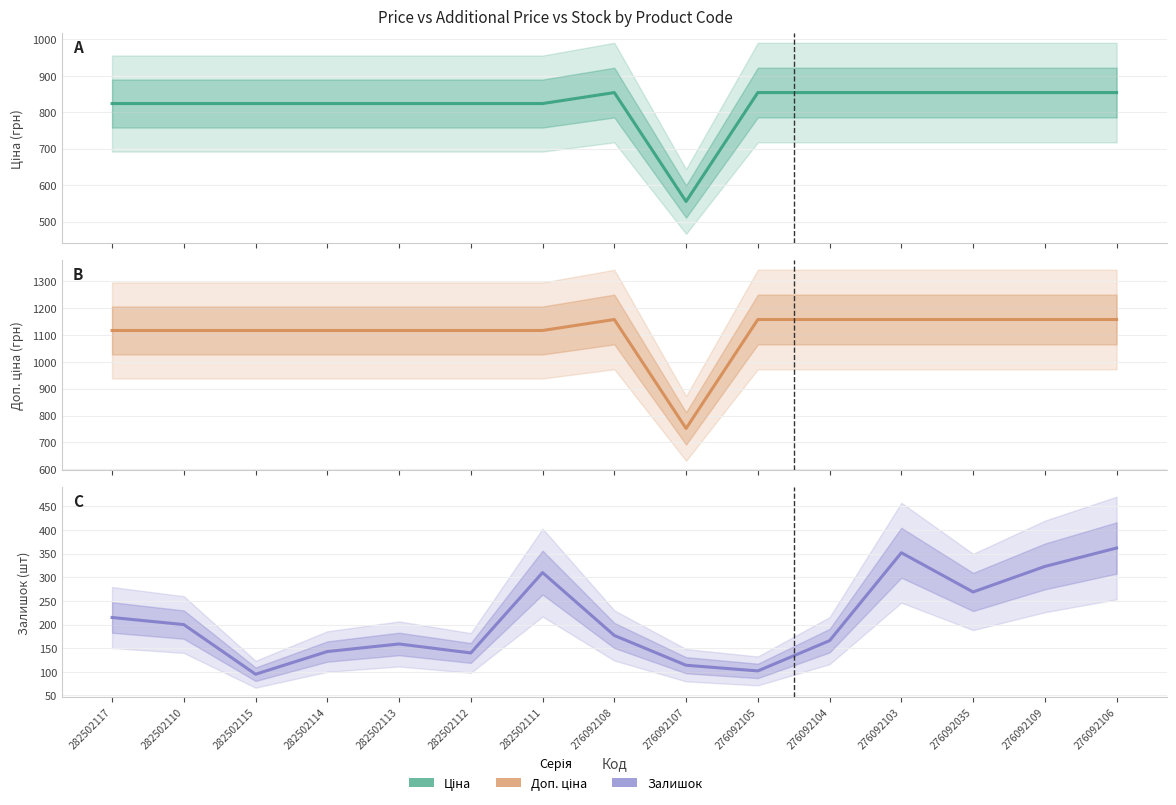

At which category is the sum across all series the highest?

276092106